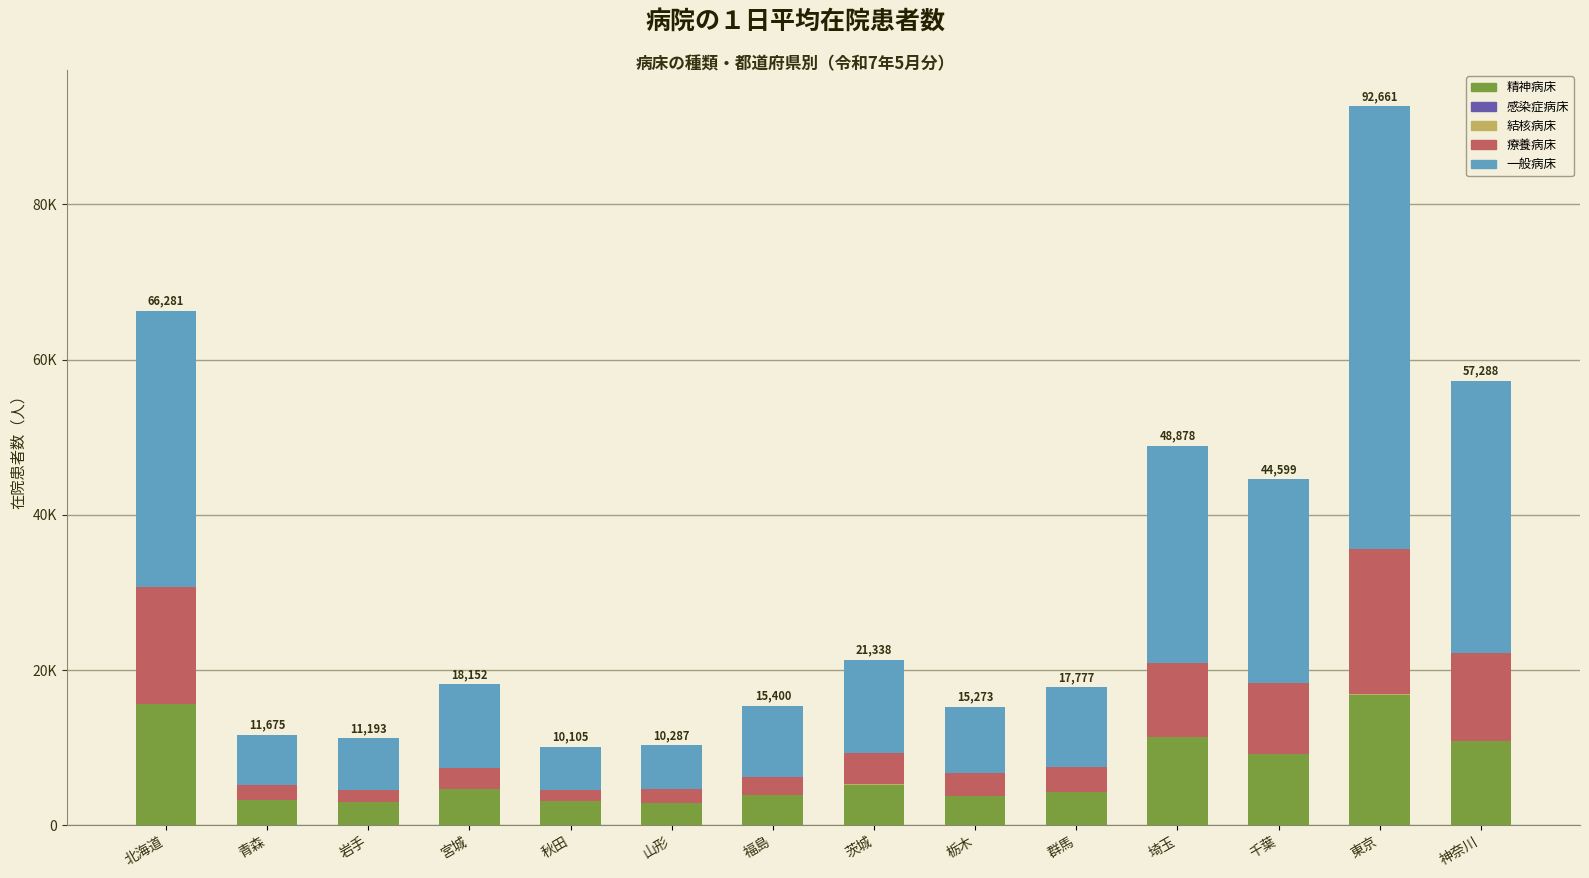

Which series has the largest total across all categories?

一般病床